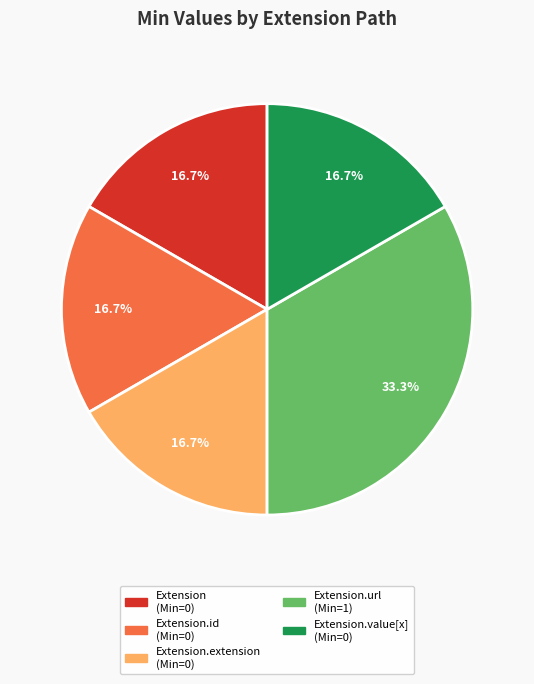

Does any single category account for the majority?

No